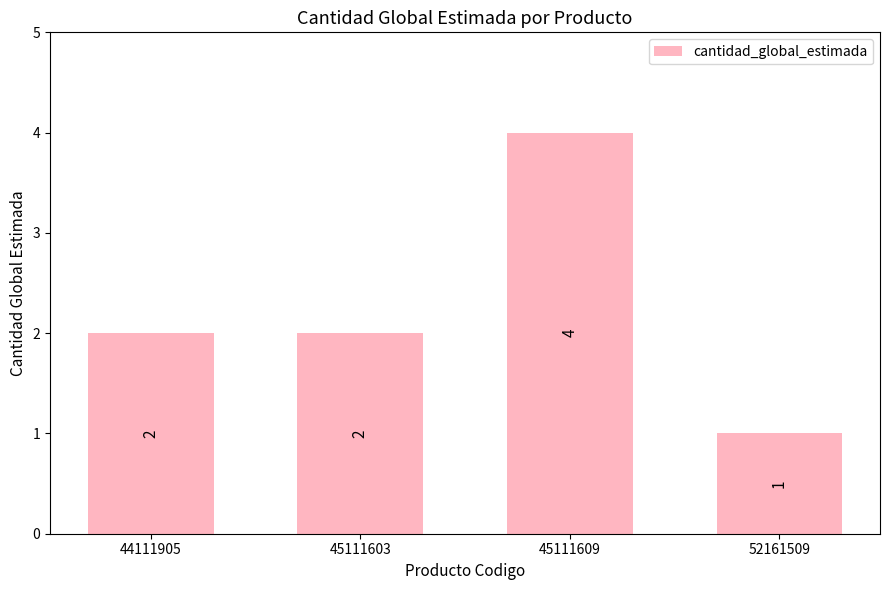

Approximately how many times larger is the value at 52161509 compared to 44111905?

0.5